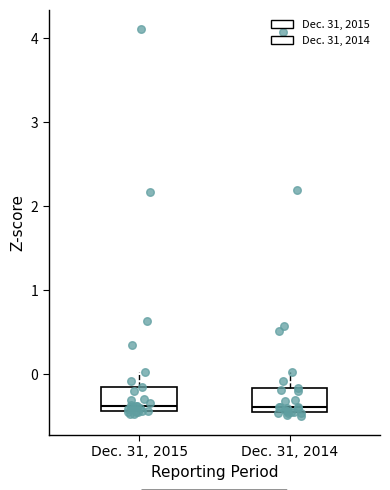

Reading left to right, transcribe this box plot: for each box, give where its median line is, the range the box spans, and where its two whiskers end, as read against the y-axis. The values are not printed on the chart, so give them approximately, as read against the axis.

Dec. 31, 2015: median -0.4 (just above the box's lower edge), box -0.4 to -0.2, whiskers -0.5 to 0.0
Dec. 31, 2014: median -0.4 (just above the box's lower edge), box -0.4 to -0.2, whiskers -0.5 to 0.0